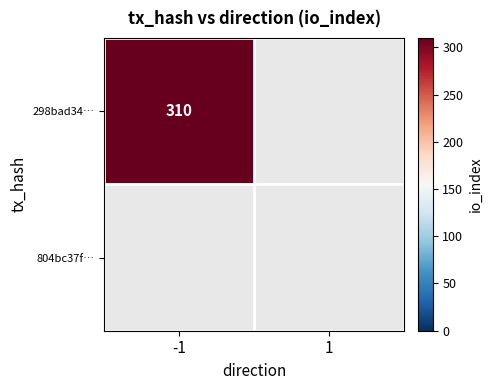

True or false: 298bad34… has a value of 310 at -1.

True